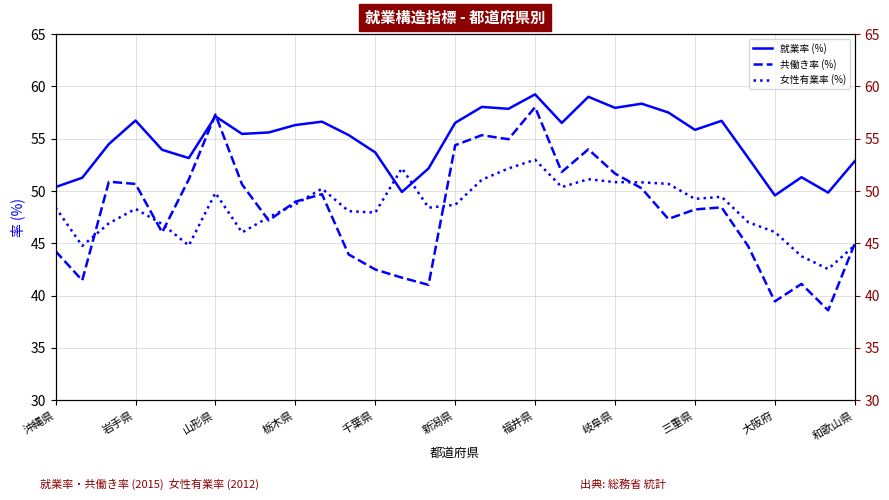

What is the highest value of the 共働き率 (%) series?

58.0